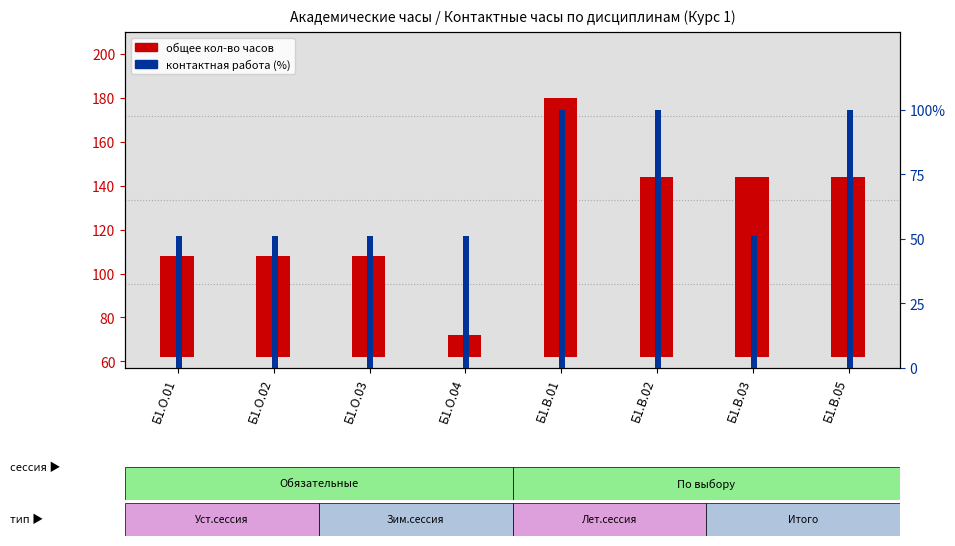

What is the average value of the контактная работа (%) series?

69.5